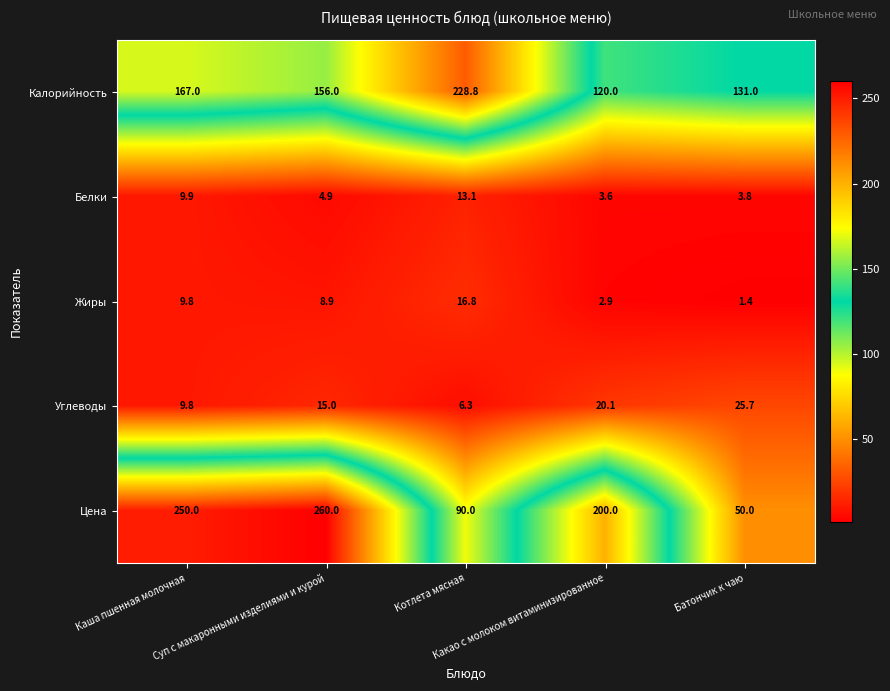

What is the spread (max minus min) of values at Суп с макаронными изделиями и курой?

255.1